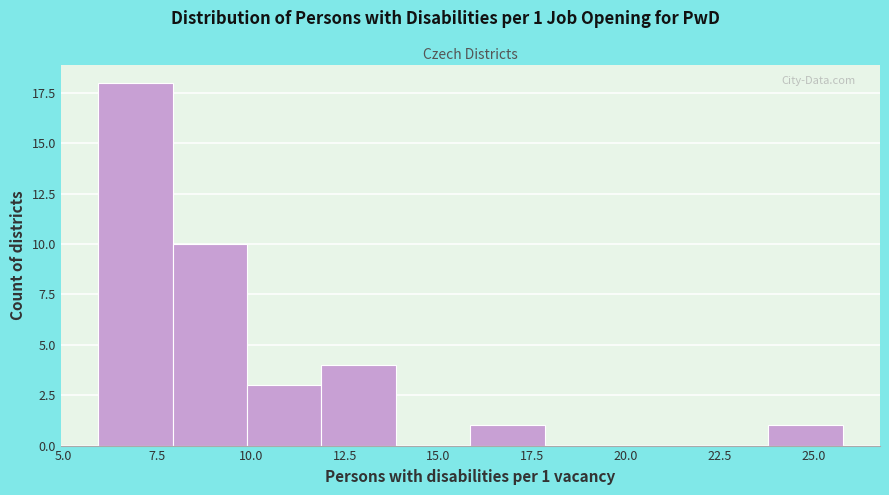

Read against the x-axis, roughly where is the centre of the tallest bar?

7.0